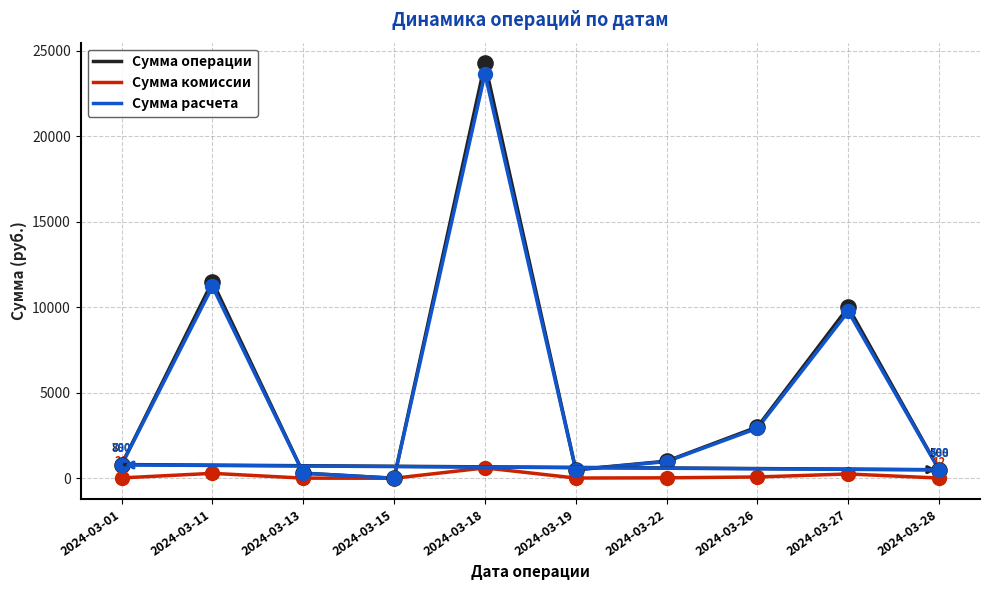

What are all the series names shown in the legend?

Сумма операции, Сумма комиссии, Сумма расчета